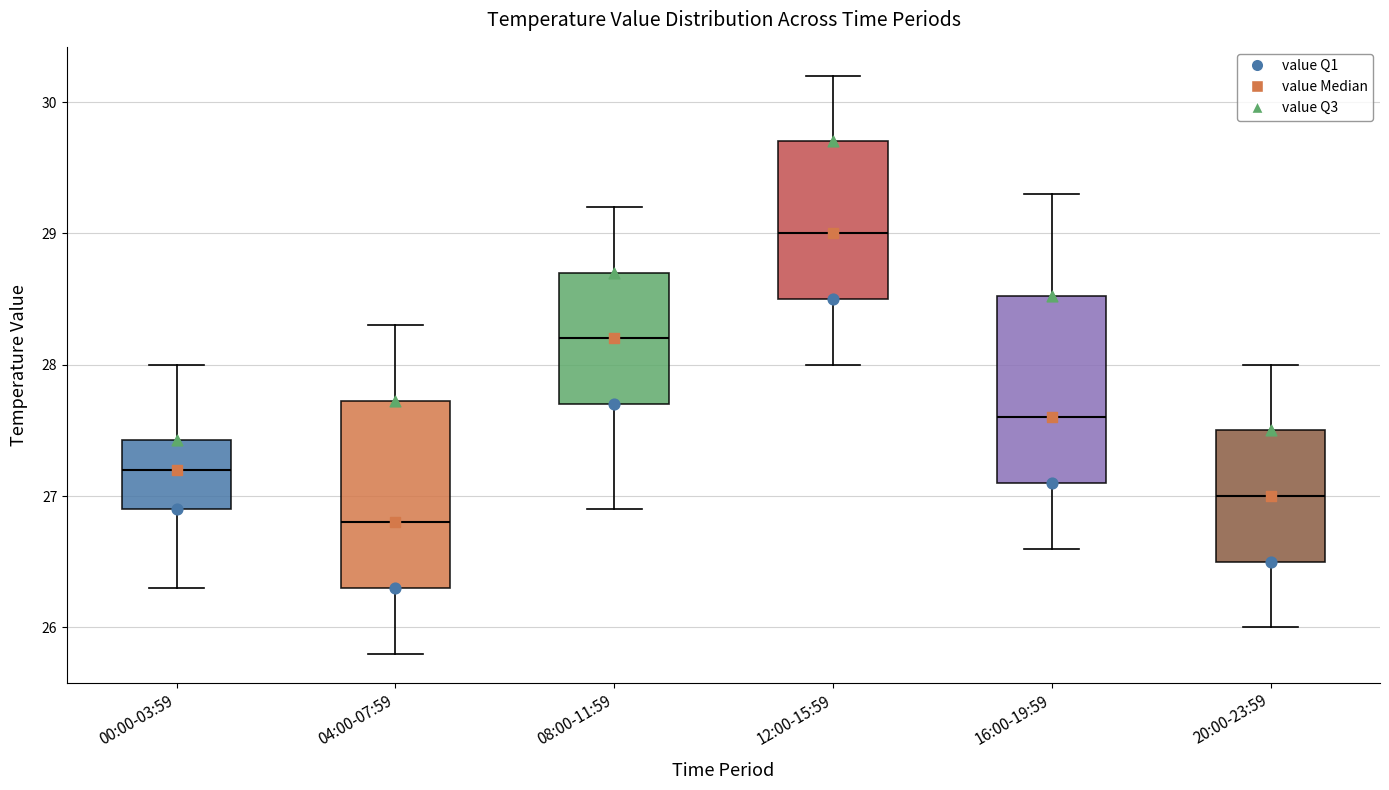

Reading left to right, read every box against the y-axis: the position of its median line, the range the box covers, and the ends of its whiskers. The values are not printed on the chart, so give them approximately, as read against the axis.

00:00-03:59: median 27.2, box 26.9 to 27.4, whiskers 26.3 to 28.0
04:00-07:59: median 26.8, box 26.3 to 27.7, whiskers 25.8 to 28.3
08:00-11:59: median 28.2, box 27.7 to 28.7, whiskers 26.9 to 29.2
12:00-15:59: median 29.0, box 28.5 to 29.7, whiskers 28.0 to 30.2
16:00-19:59: median 27.6, box 27.1 to 28.5, whiskers 26.6 to 29.3
20:00-23:59: median 27.0, box 26.5 to 27.5, whiskers 26.0 to 28.0